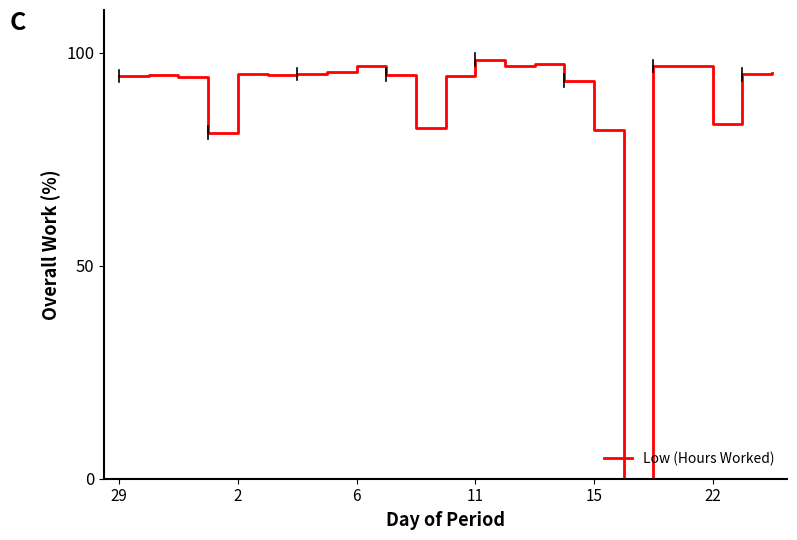

What is the greatest value displayed?

98.3